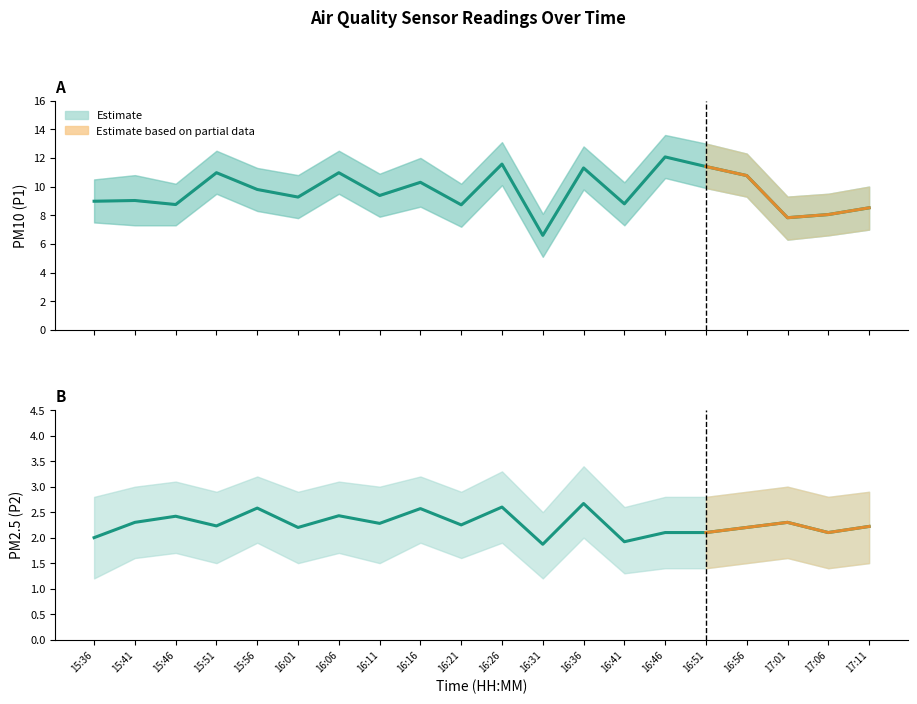

What is the label of the 14th point from the left?

16:41